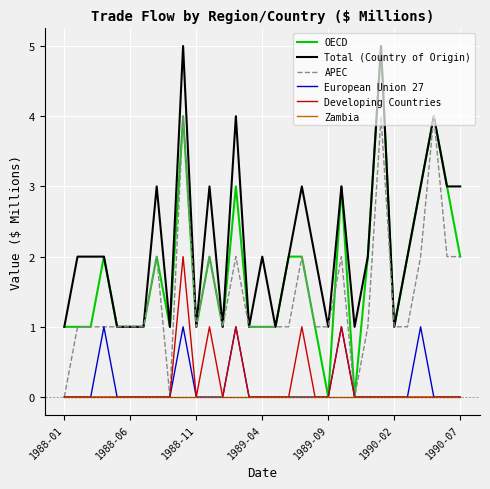

Which series has the widest spread of values?

OECD